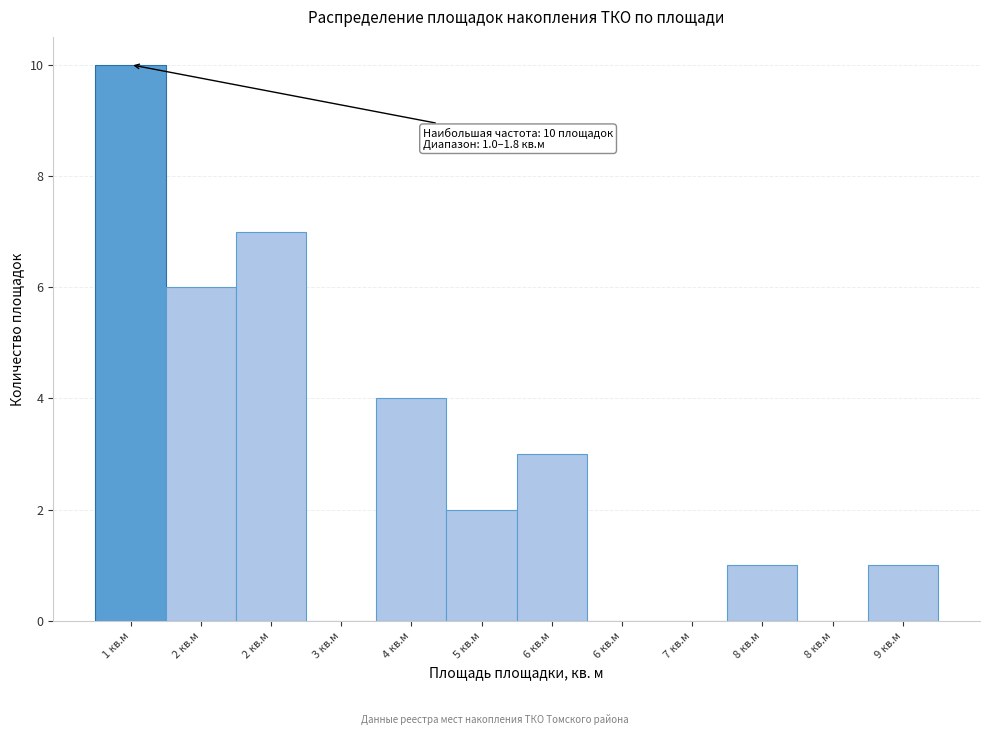

Are the bars horizontal?

No